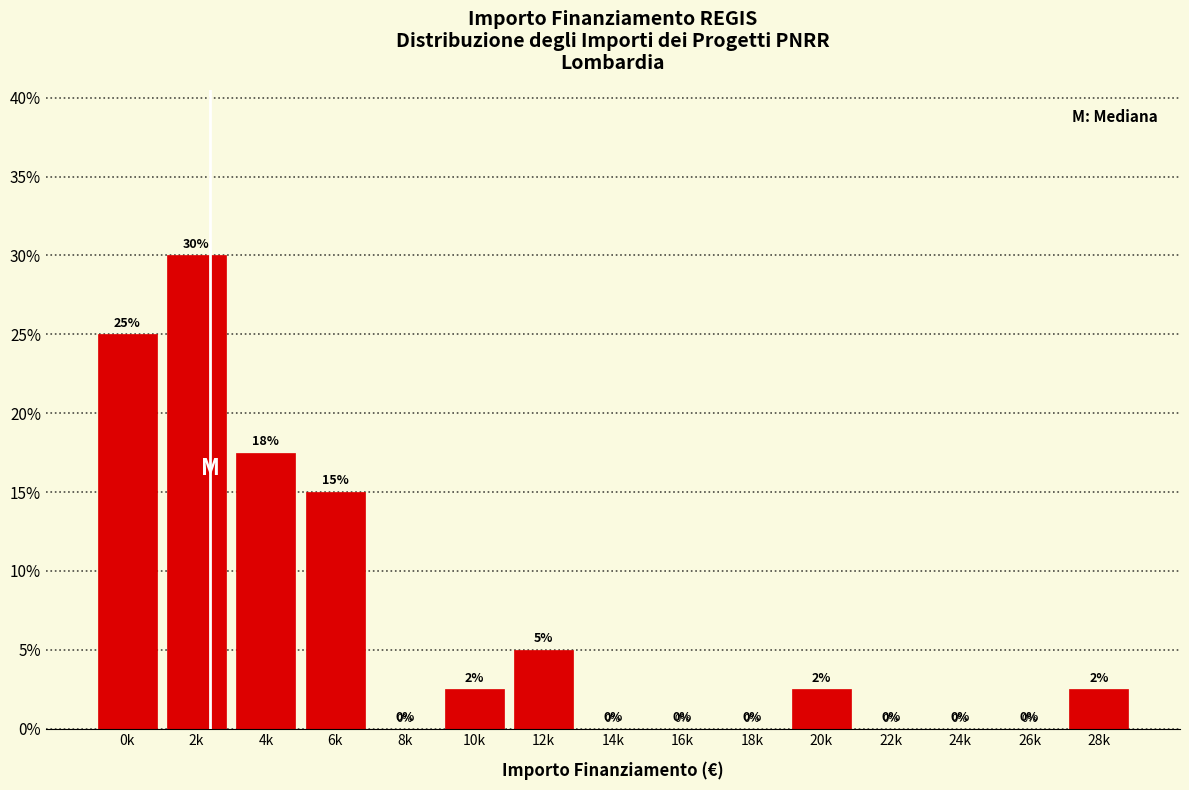

Where does the data first go above 2?

0k